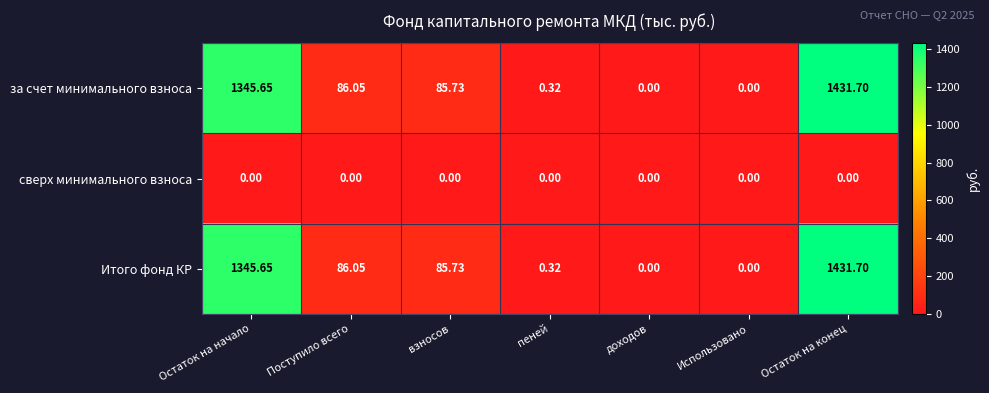

At which category is the sum across all series the highest?

Остаток на конец